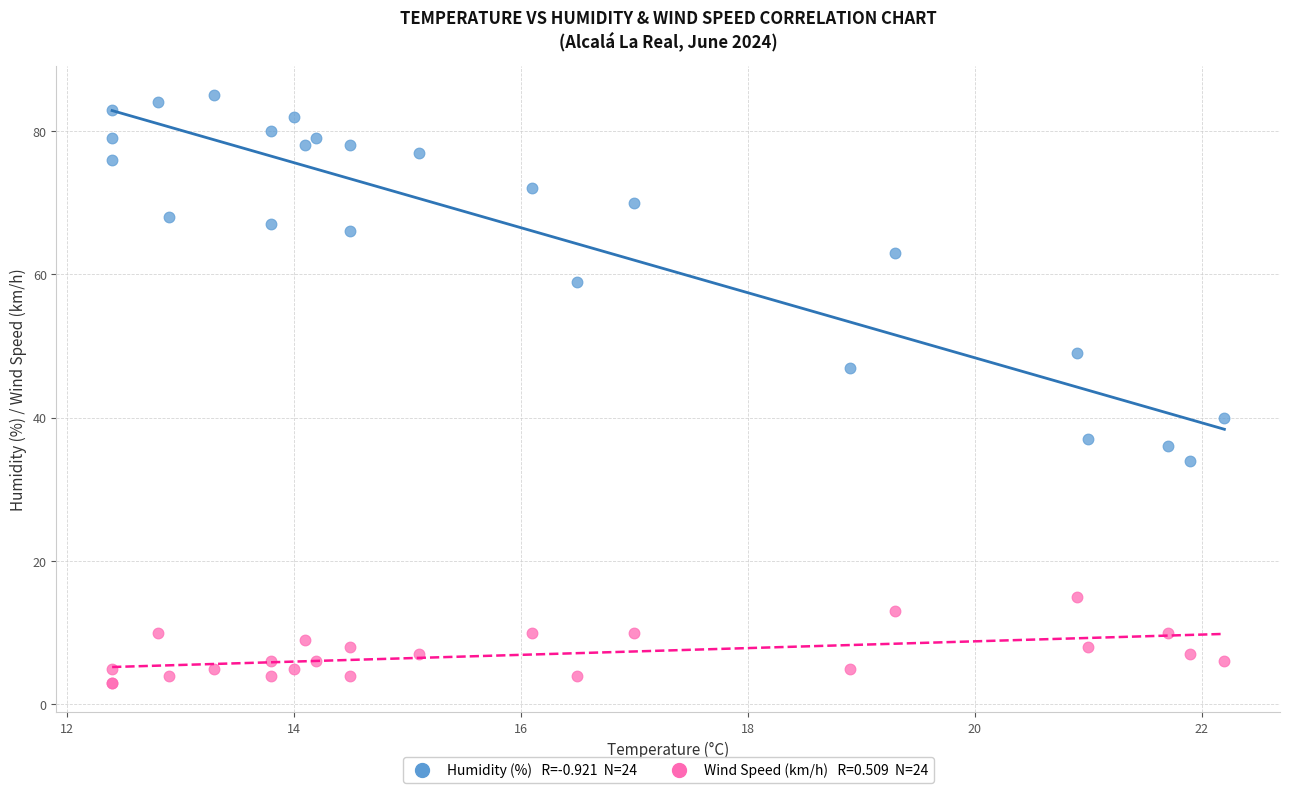

Across all series, what Y value is closest to 44?

47